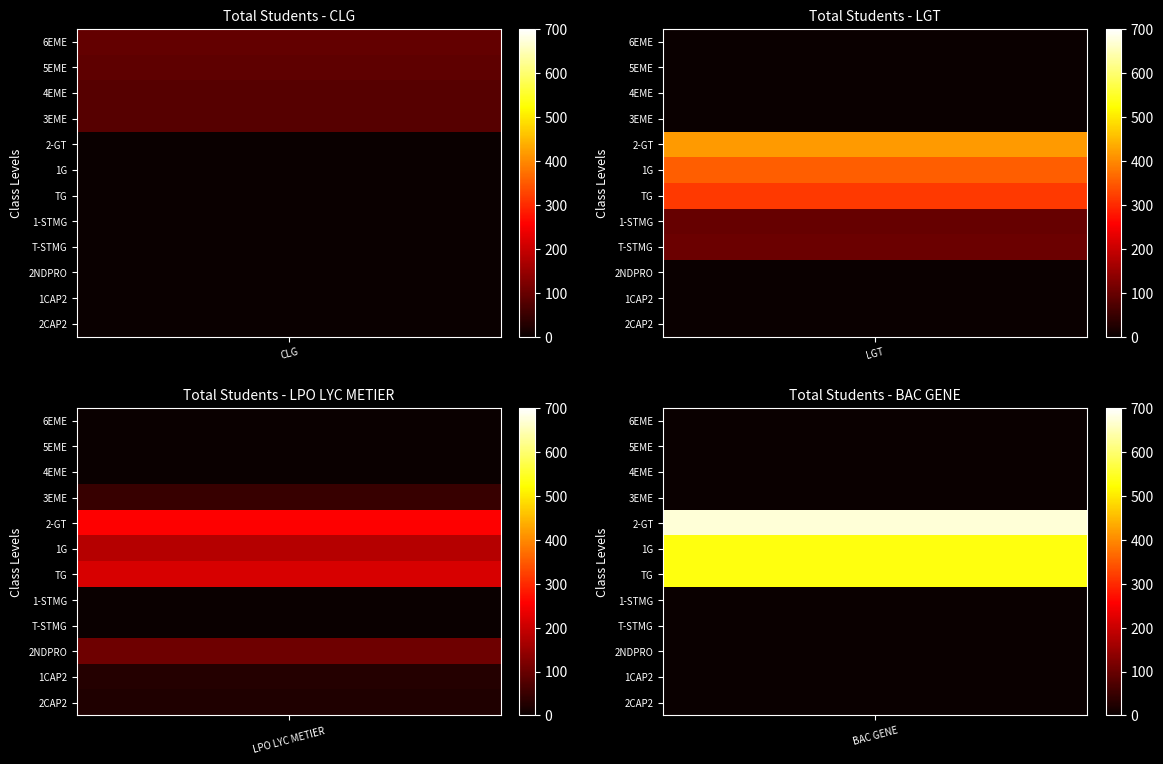

At which category is the sum across all series the highest?

2-GT